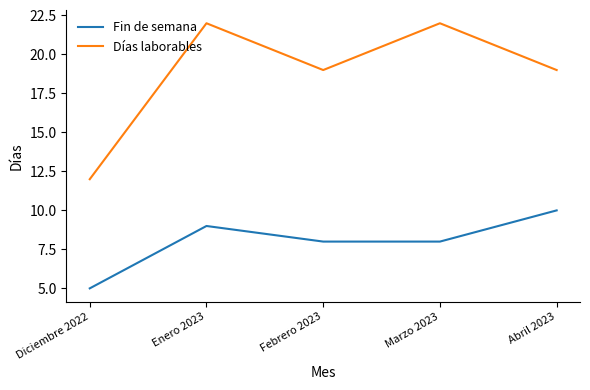

Which category has the lowest value in the Días laborables series?

Diciembre 2022